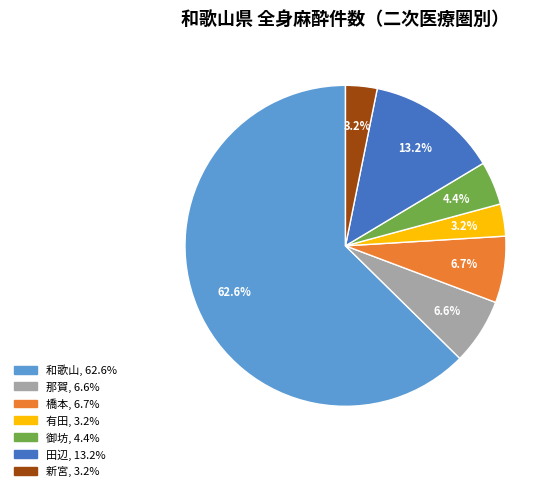

Combined, do 新宮 and 田辺 account for over 50%?

No